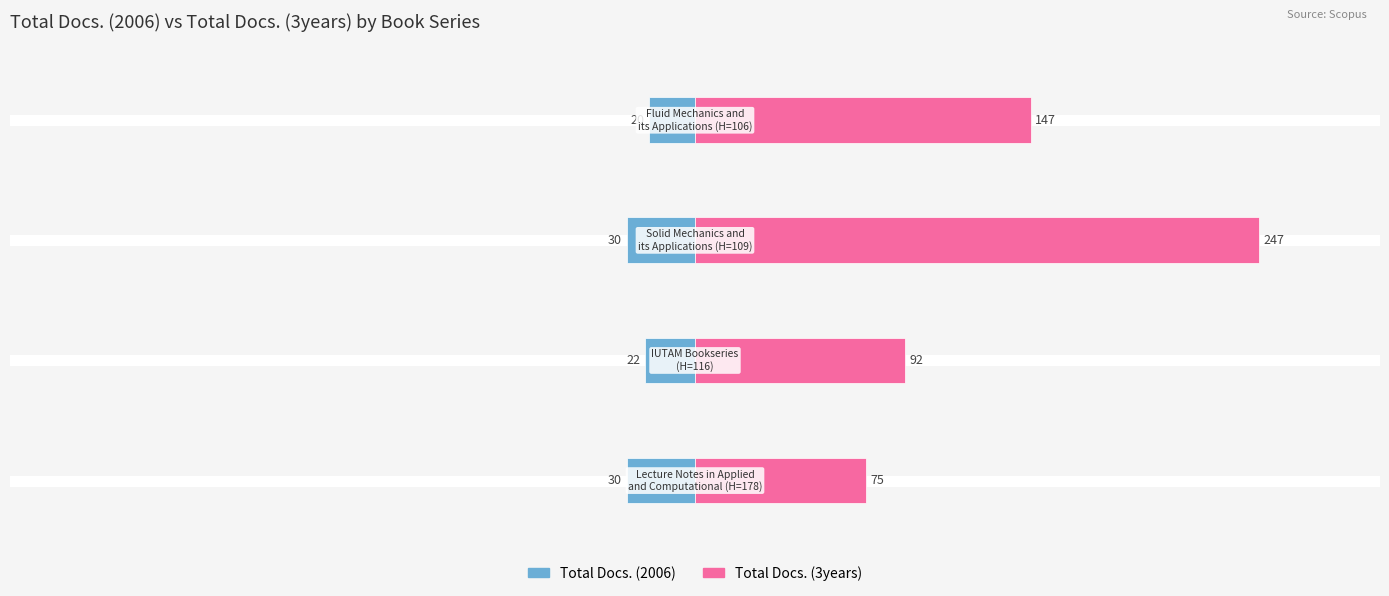

How many series are shown in this chart?

2